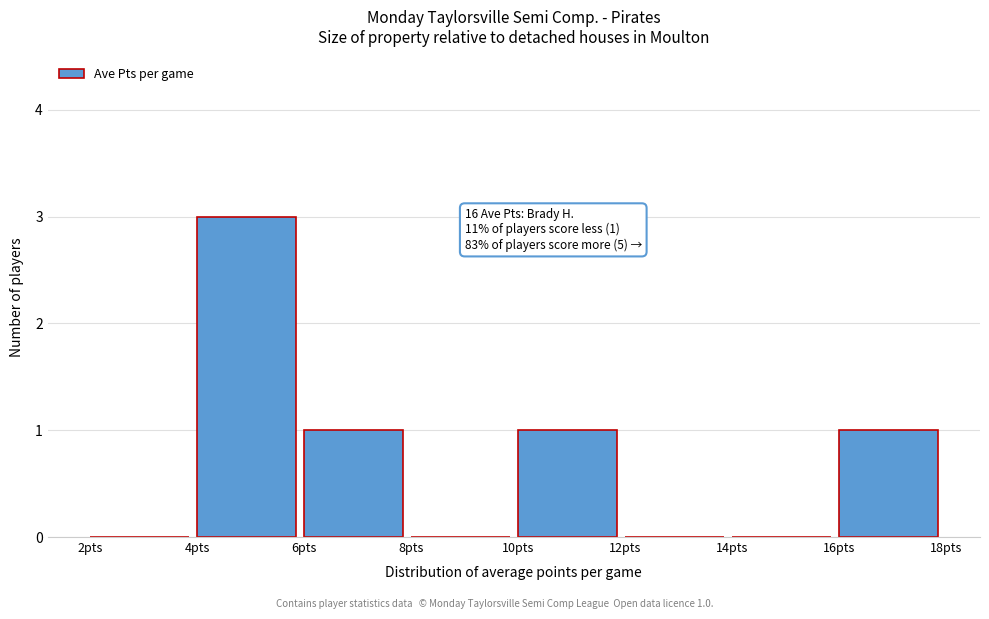

Which range on the x-axis has the tallest bar?

4 to 6